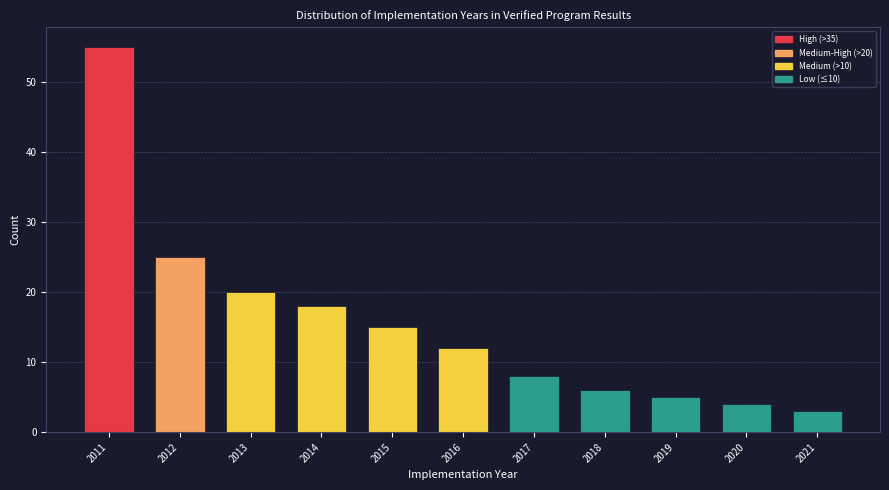

Reading right to left, transcribe all the data shown in this chart.

3	4	5	6	8	12	15	18	20	25	55